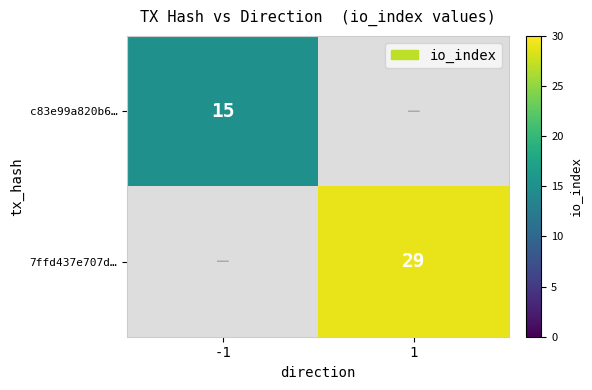

The value of c83e99a820b6… at -1 is 9.9. True or false?

False